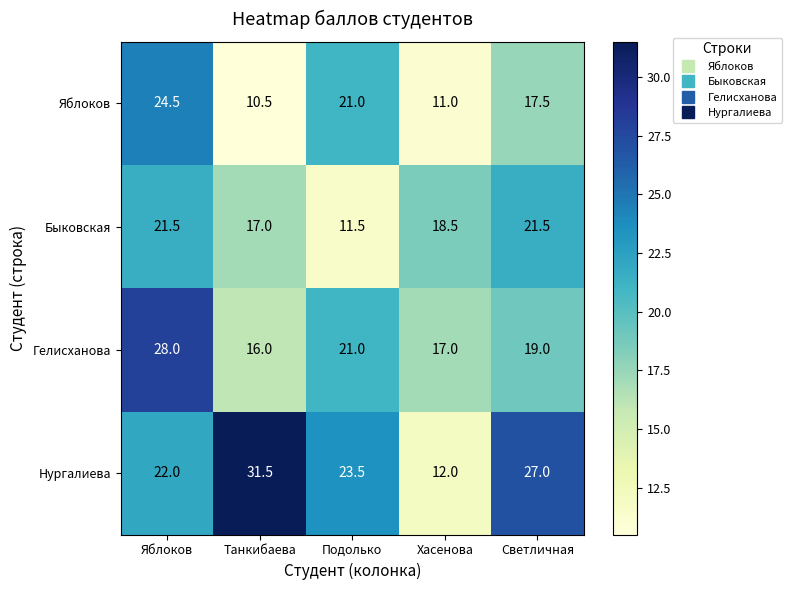

What is the spread (max minus min) of values at Танкибаева?

21.0